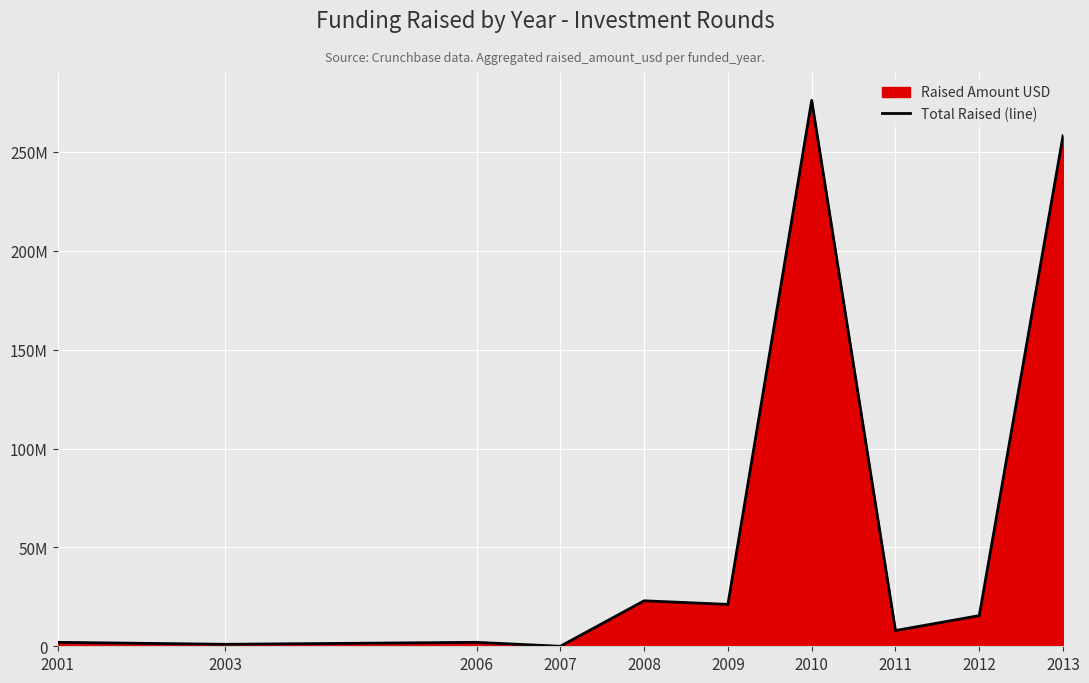

Count the number of data series in this chart.

1